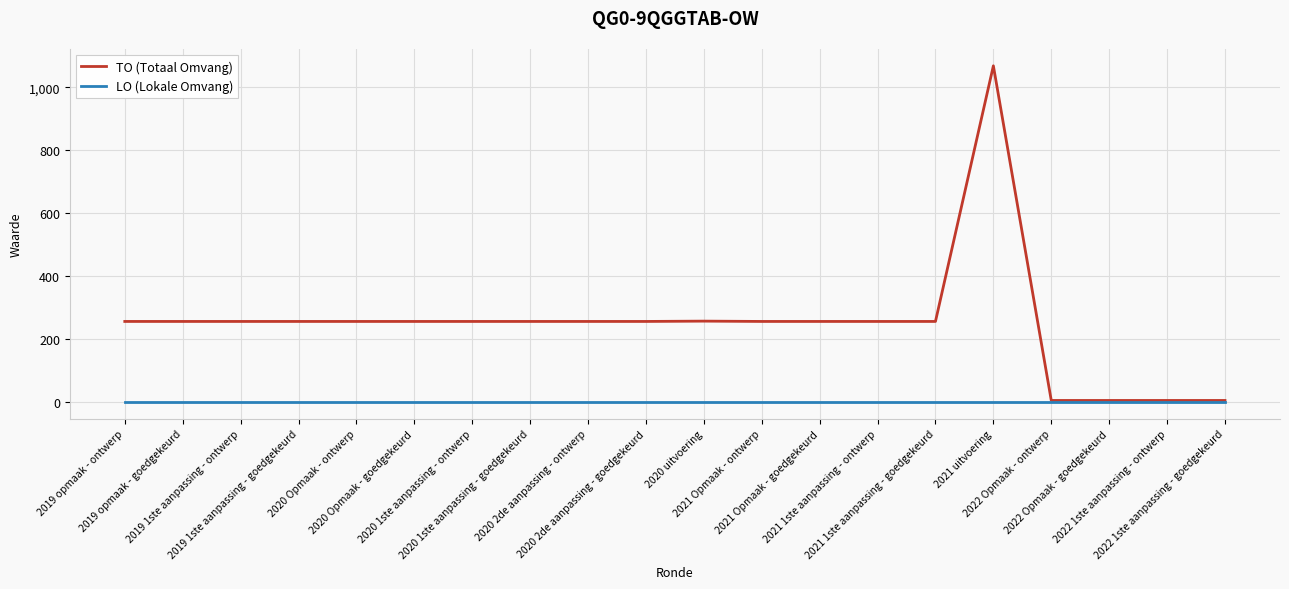

At which category is the sum across all series the highest?

2021 uitvoering